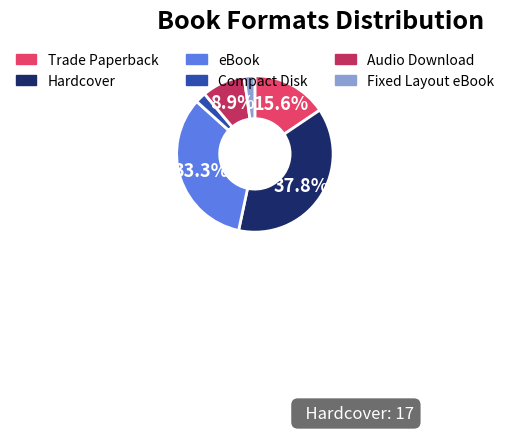

What portion of the pie excludes eBook?

66.7%